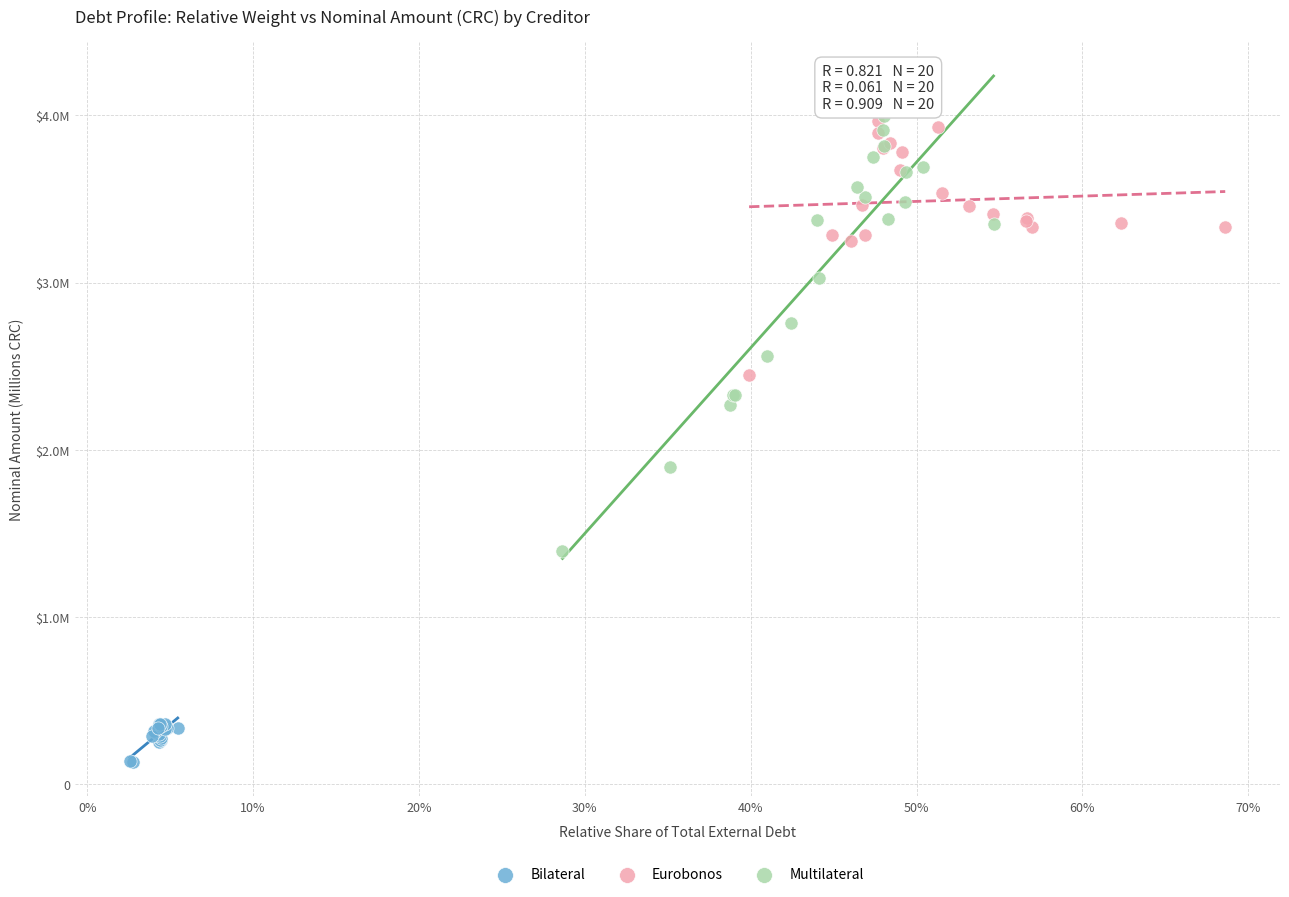

What are all the series names shown in the legend?

Bilateral, Eurobonos, Multilateral